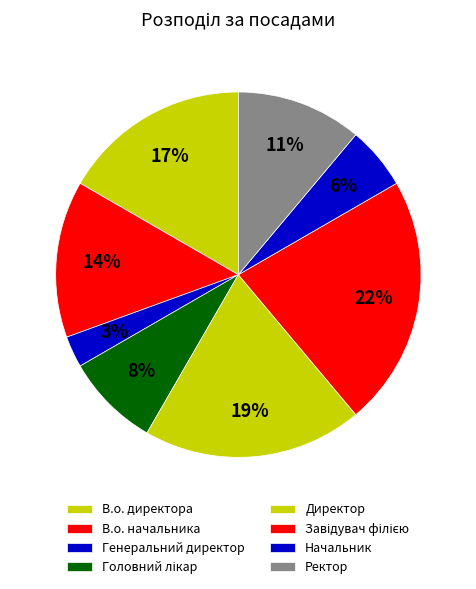

Does Генеральний директор represent more than half of the total?

No